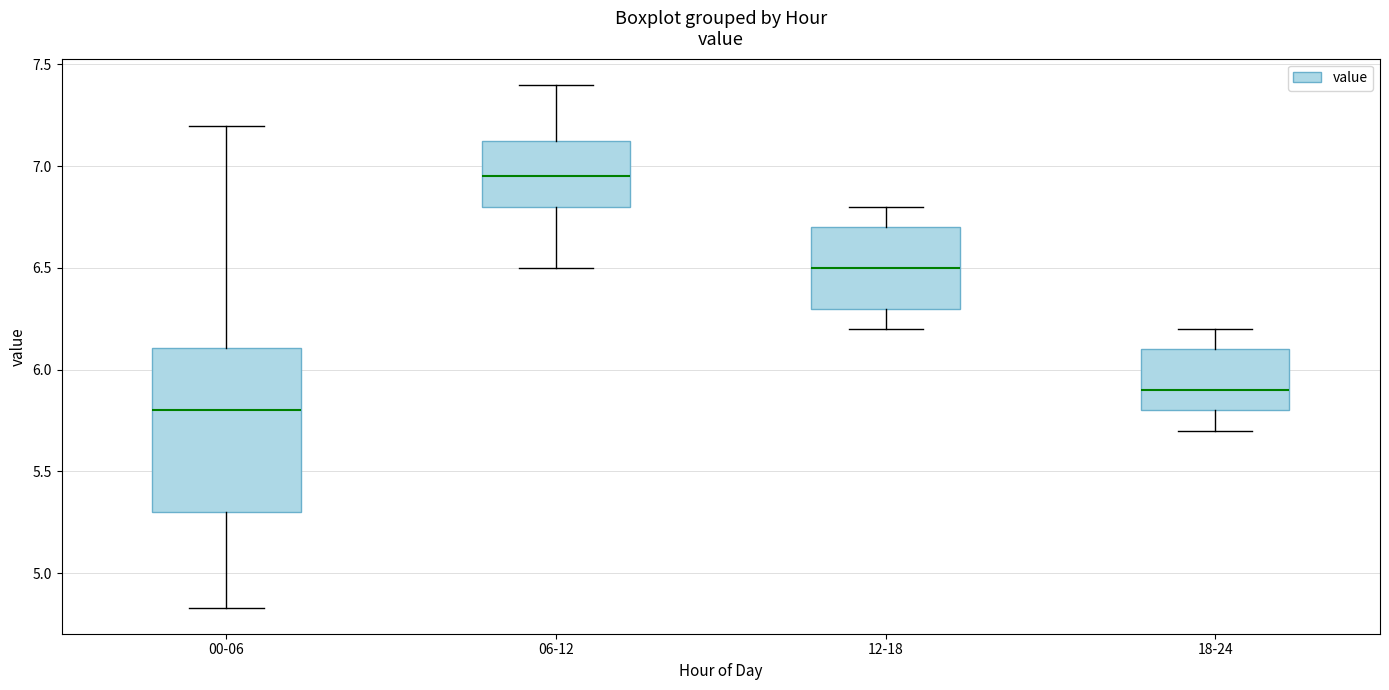

Comparing the boxes themselves (not the whiskers), which one is the tallest?

00-06